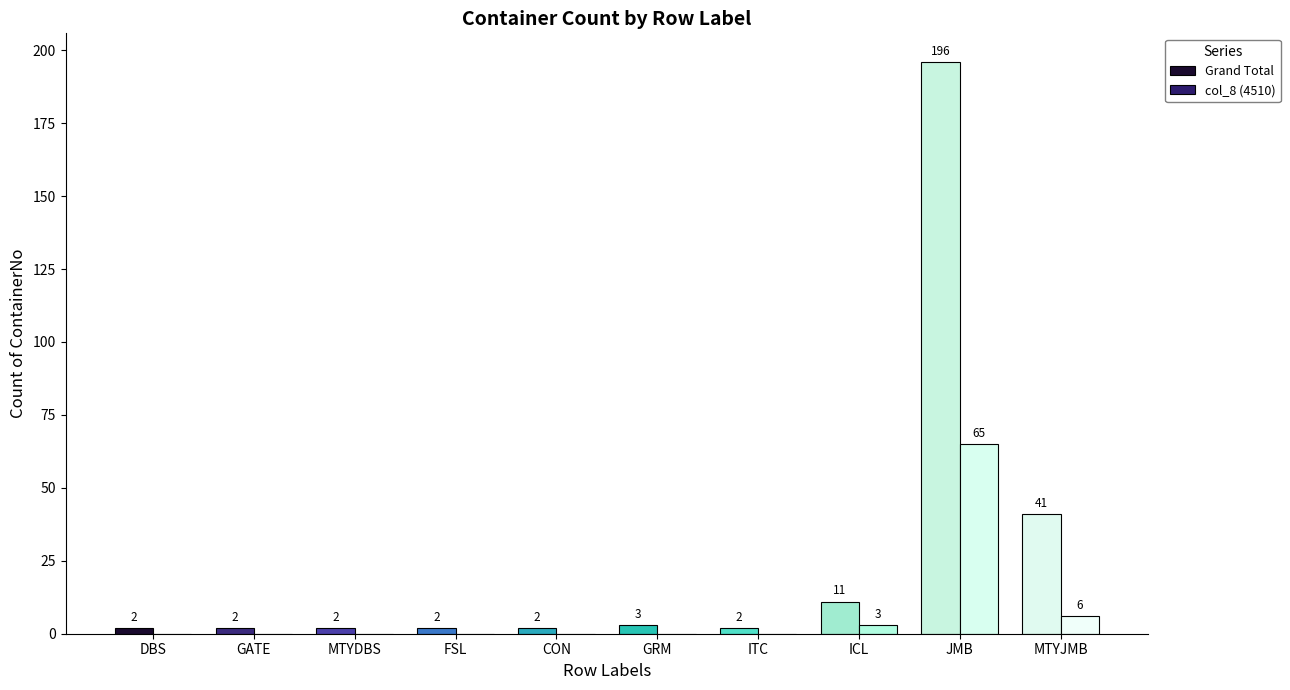

How many series are shown in this chart?

2